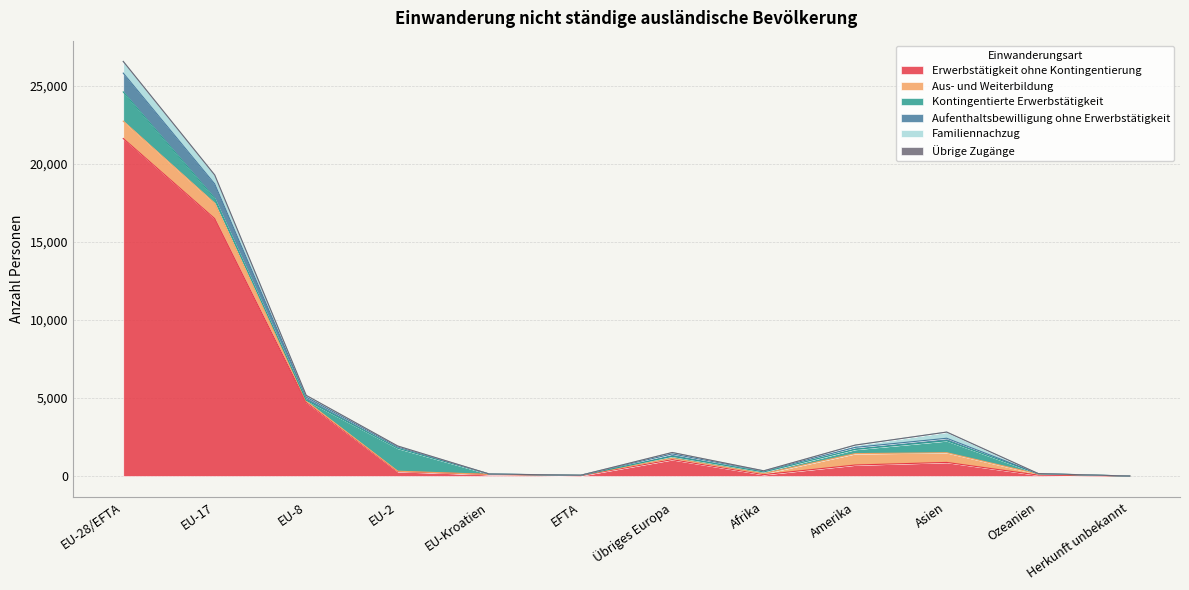

At which label does Erwerbstätigkeit ohne Kontingentierung reach its peak?

EU-28/EFTA